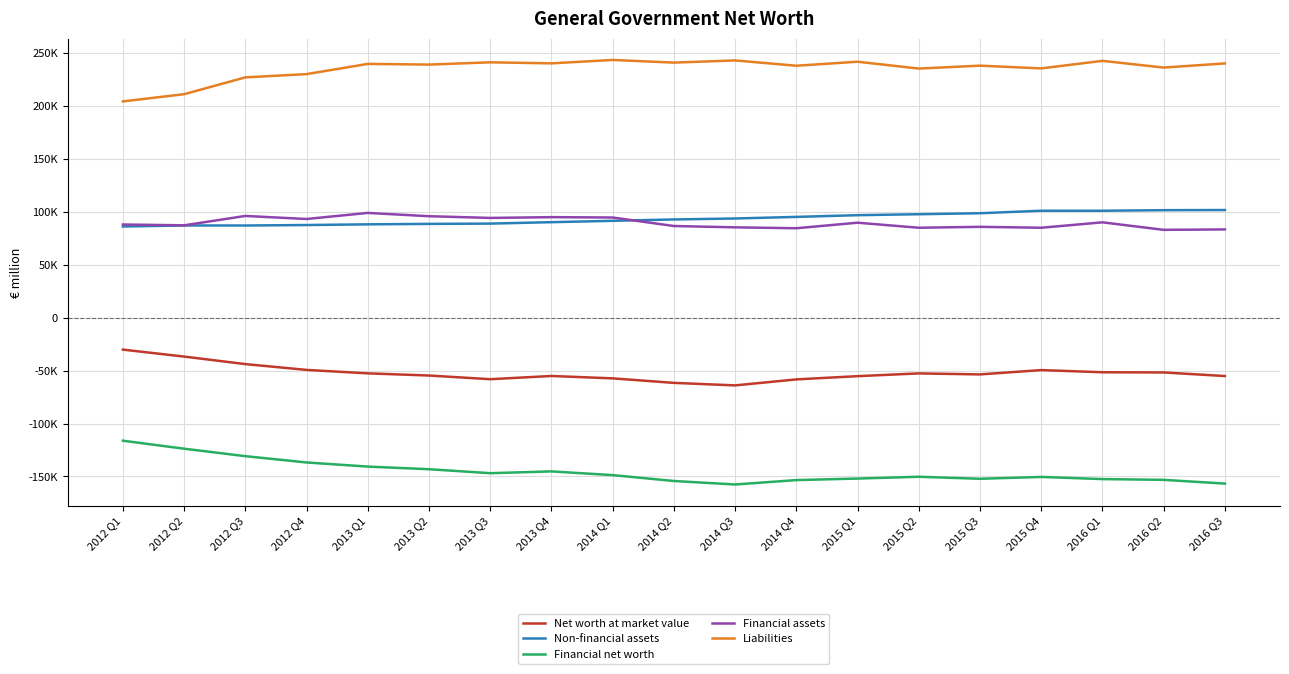

What are all the series names shown in the legend?

Net worth at market value, Non-financial assets, Financial net worth, Financial assets, Liabilities